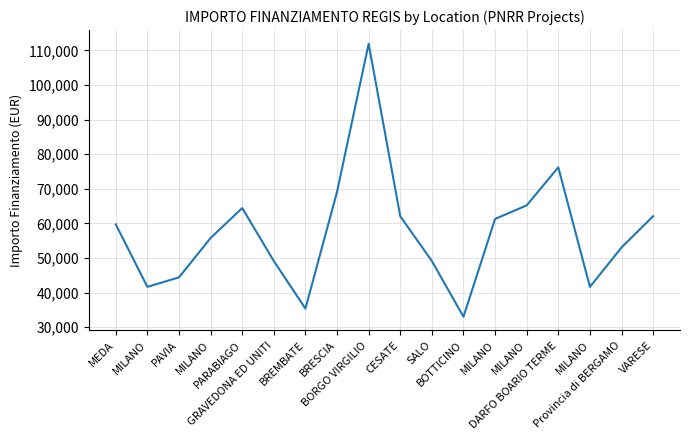

At which label does the data first exceed 59706?

MEDA